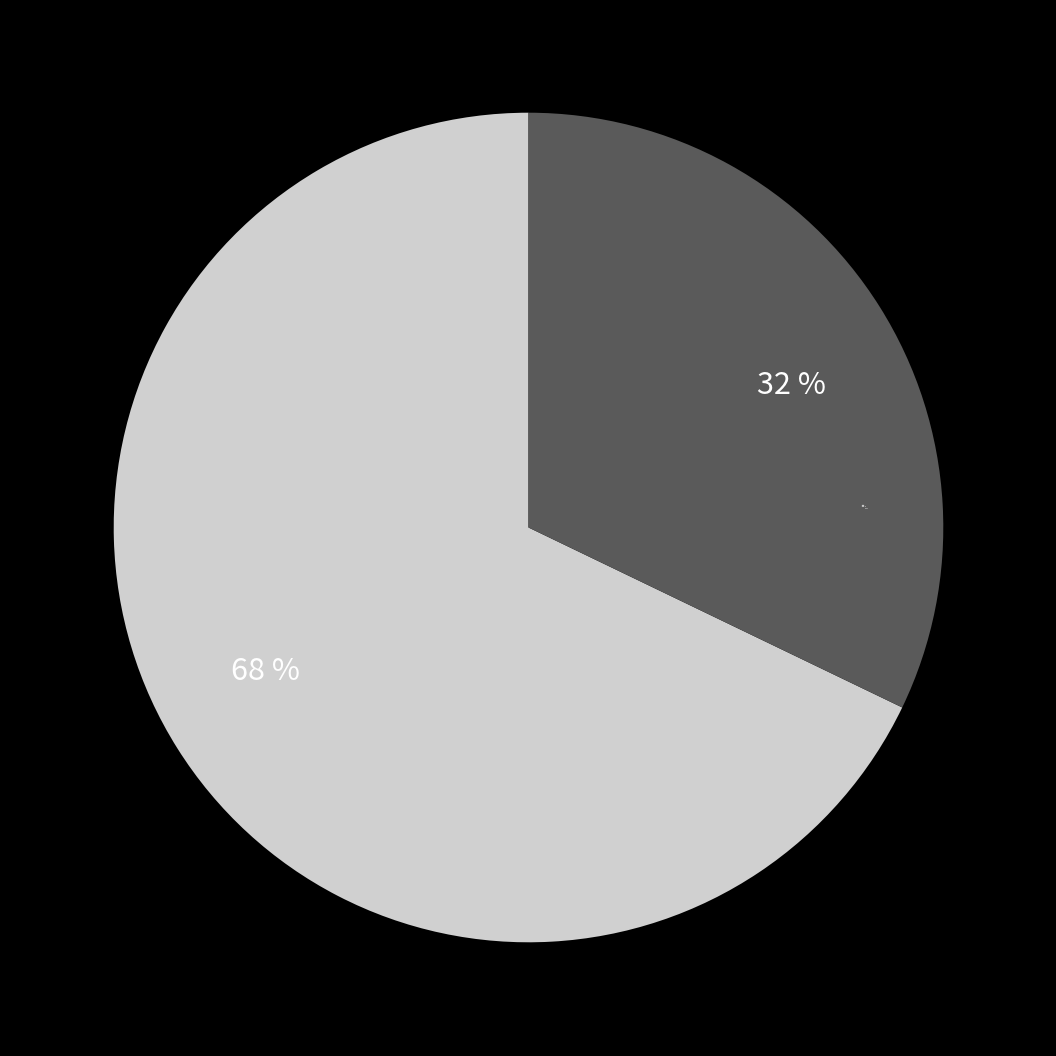

Is the sum of up and down greater than half?

Yes